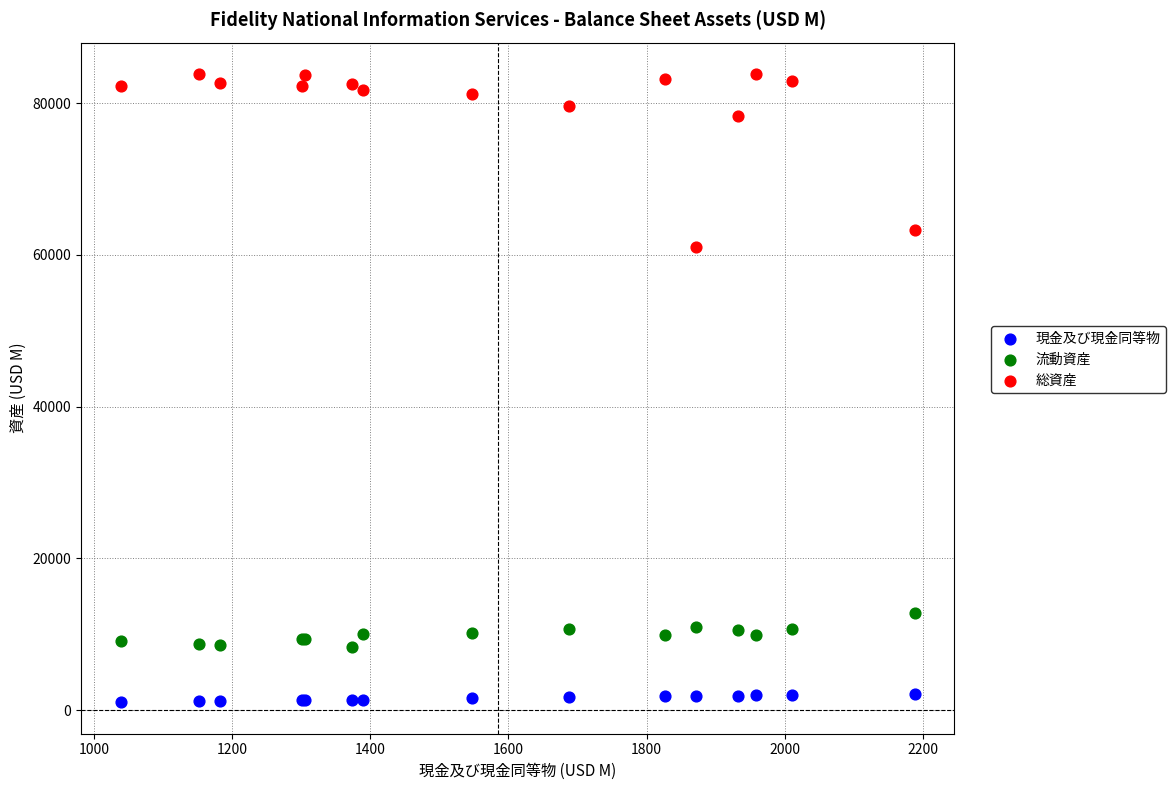

What are all the series names shown in the legend?

現金及び現金同等物, 流動資産, 総資産